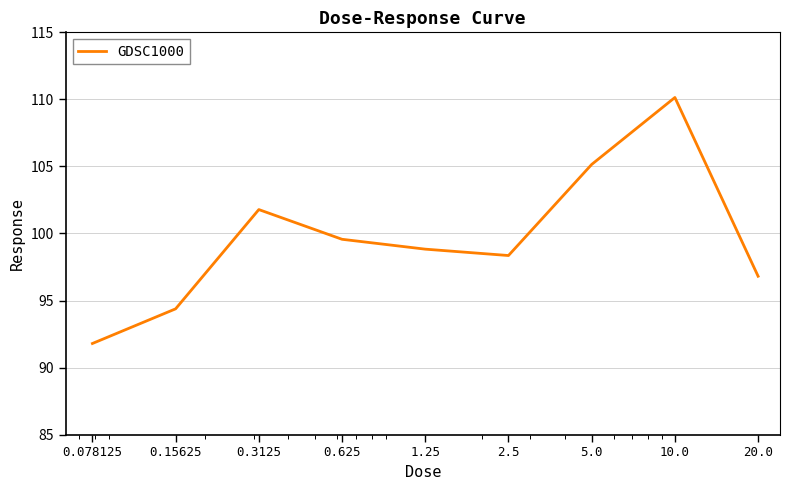

What is the smallest value displayed?

91.8